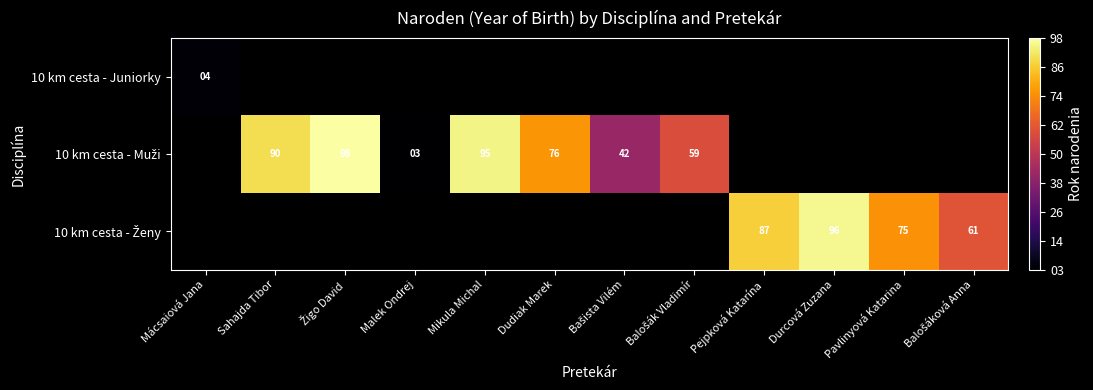

How many values in the 10 km cesta - Muži series are below 95?

5